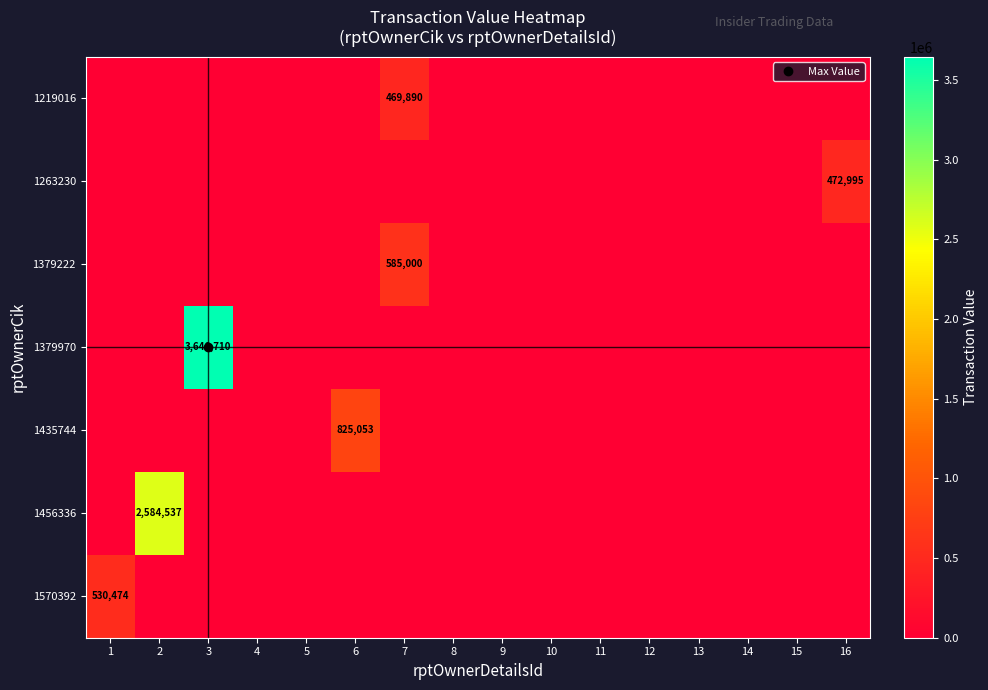

Is it true that 1263230 equals -323972 at 1?

False